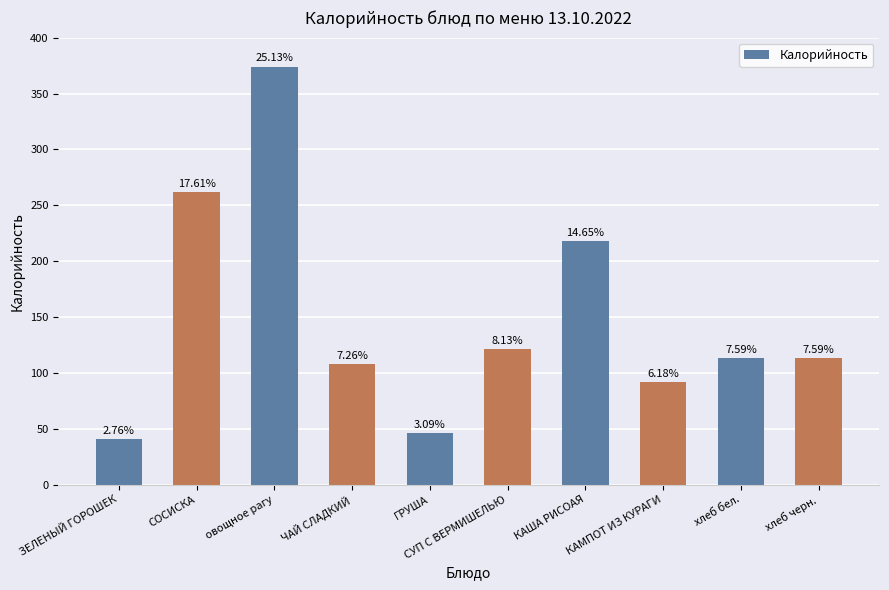

Does the chart contain any negative values?

No